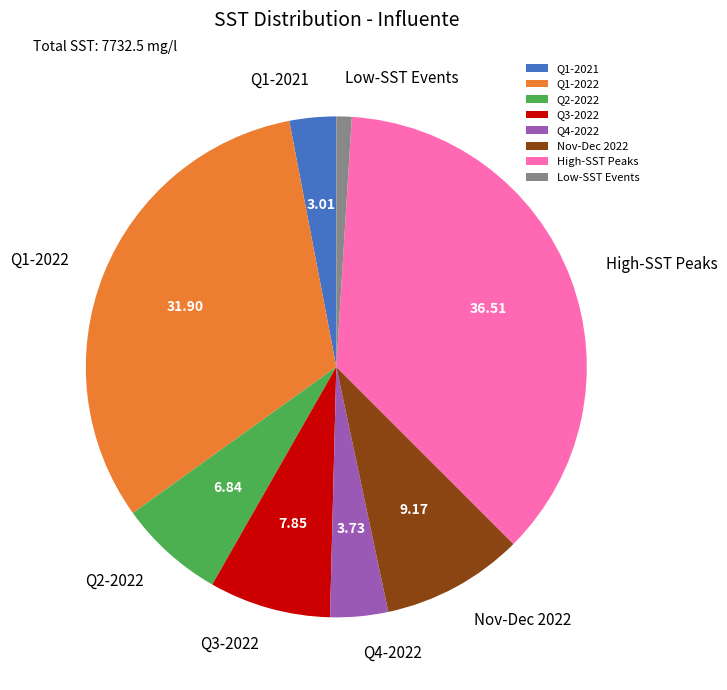

How many segments does this pie chart have?

8